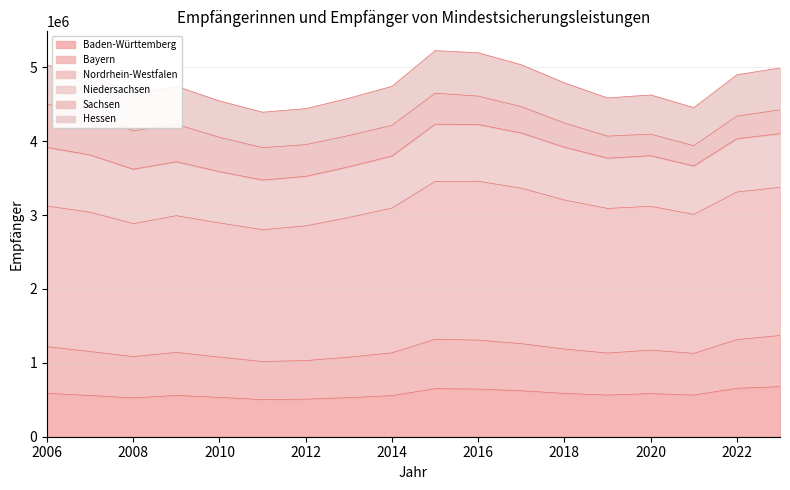

Is the value of Baden-Württemberg at 2007 greater than the value of Hessen at 2021?

No